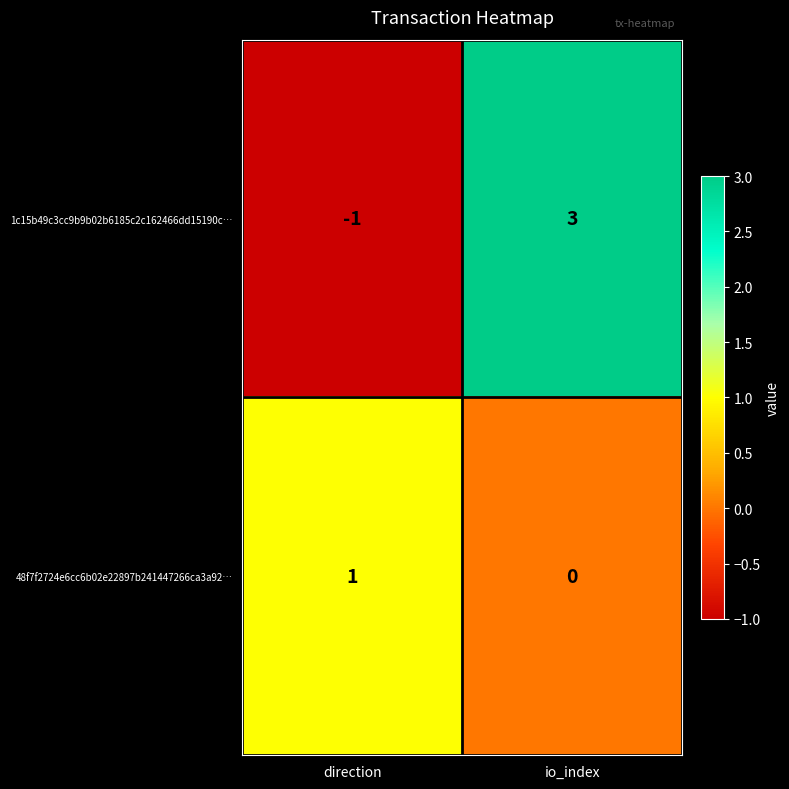

At which label is 1c15b49c3cc9b9b02b6185c2c162466dd15190c… closest to 1?

direction